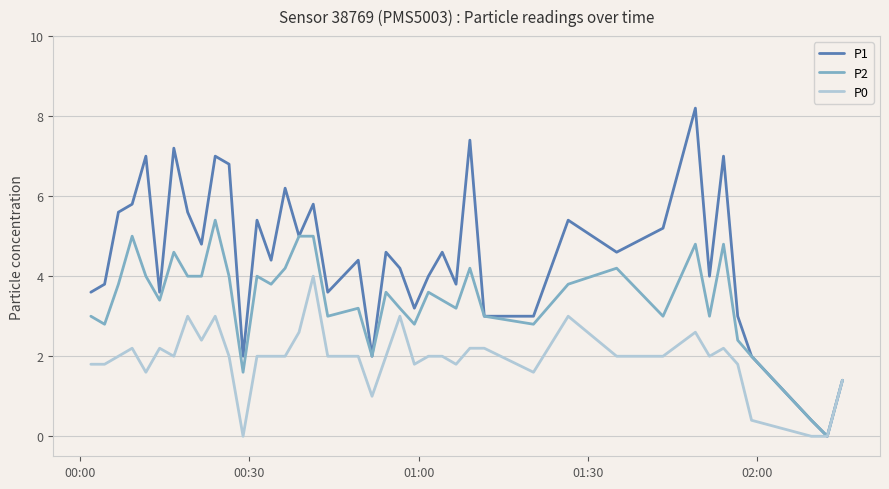

What is the maximum value shown in the chart?

8.2